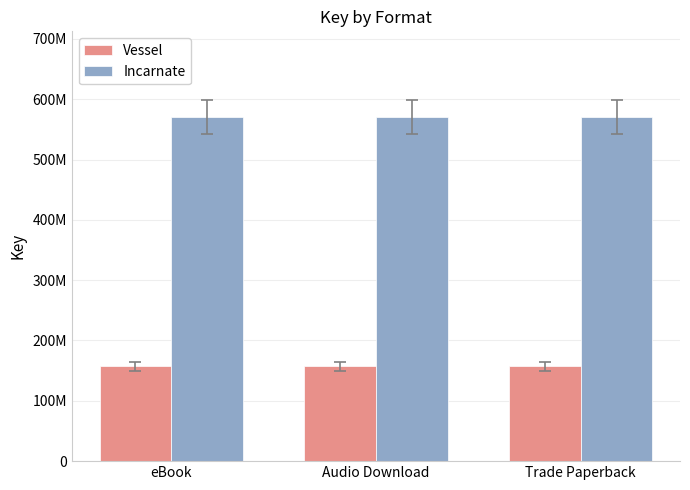

Rank the categories by Vessel value from lowest to highest.

eBook, Audio Download, Trade Paperback